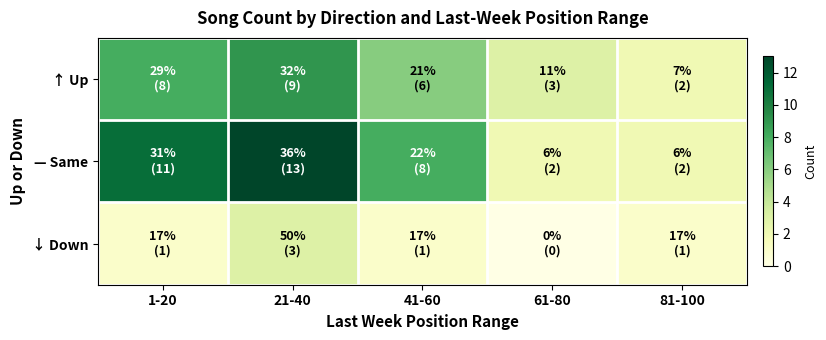

At which category is the sum across all series the highest?

21-40